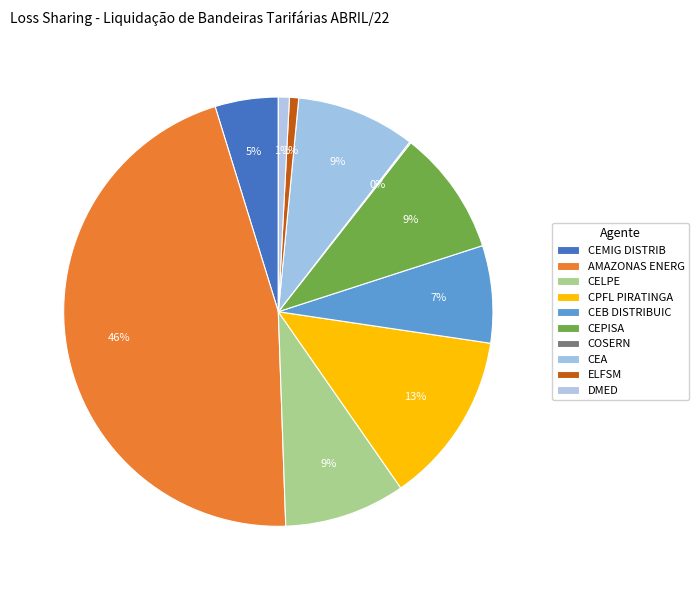

Rank the categories by value from highest to lowest.

AMAZONAS ENERG, CPFL PIRATINGA, CEPISA, CELPE, CEA, CEB DISTRIBUIC, CEMIG DISTRIB, DMED, ELFSM, COSERN